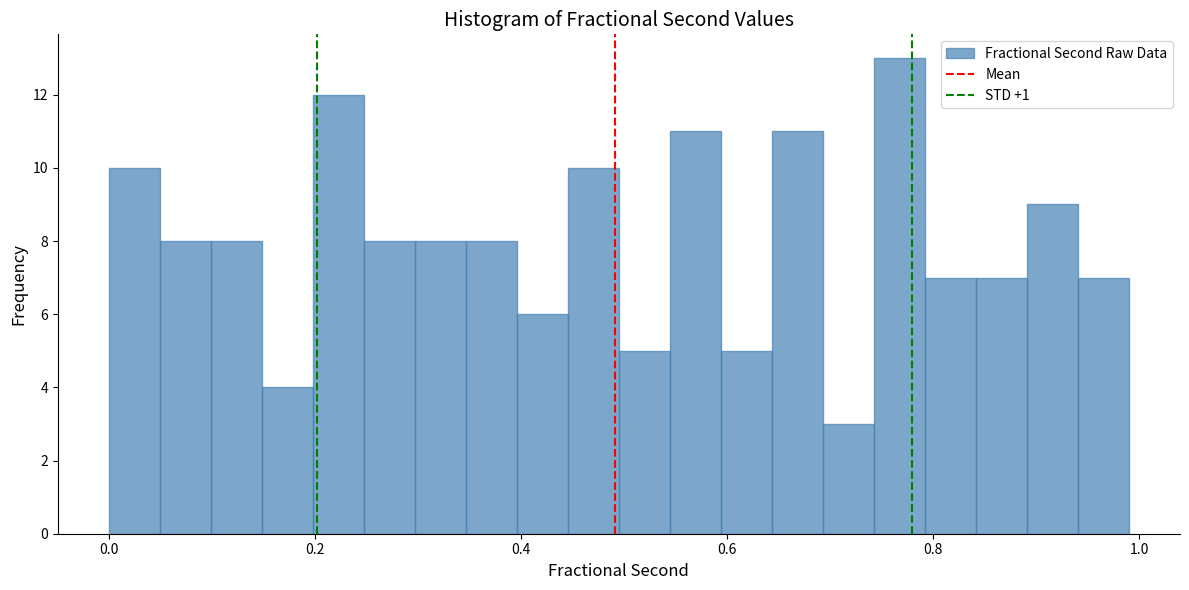

Around what value on the x-axis is the tallest bar? Give the approximate position of its centre, as read against the axis.

0.76